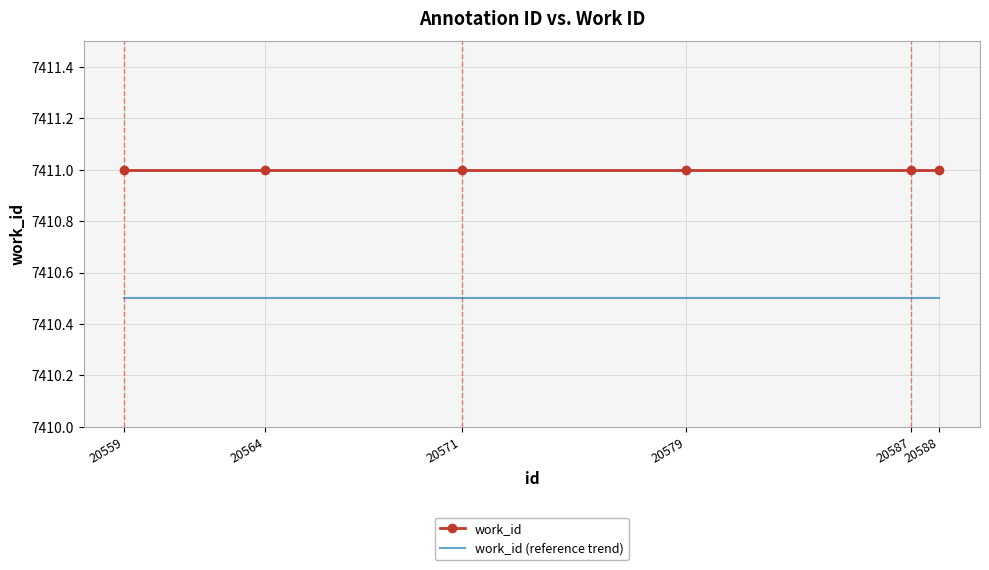

List the series in order of their peak value, lowest first.

work_id (reference trend), work_id